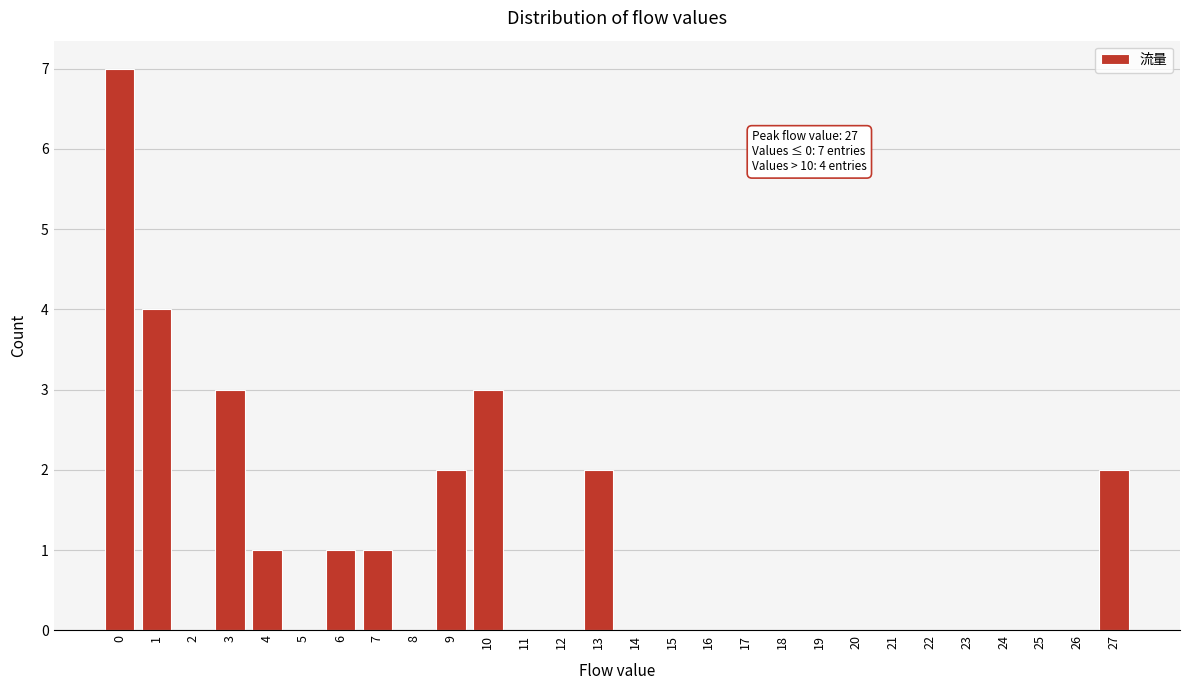

Reading left to right, list all the values displayed in this chart.

0=7	1=4	2=0	3=3	4=1	5=0	6=1	7=1	8=0	9=2	10=3	11=0	12=0	13=2	14=0	15=0	16=0	17=0	18=0	19=0	20=0	21=0	22=0	23=0	24=0	25=0	26=0	27=2